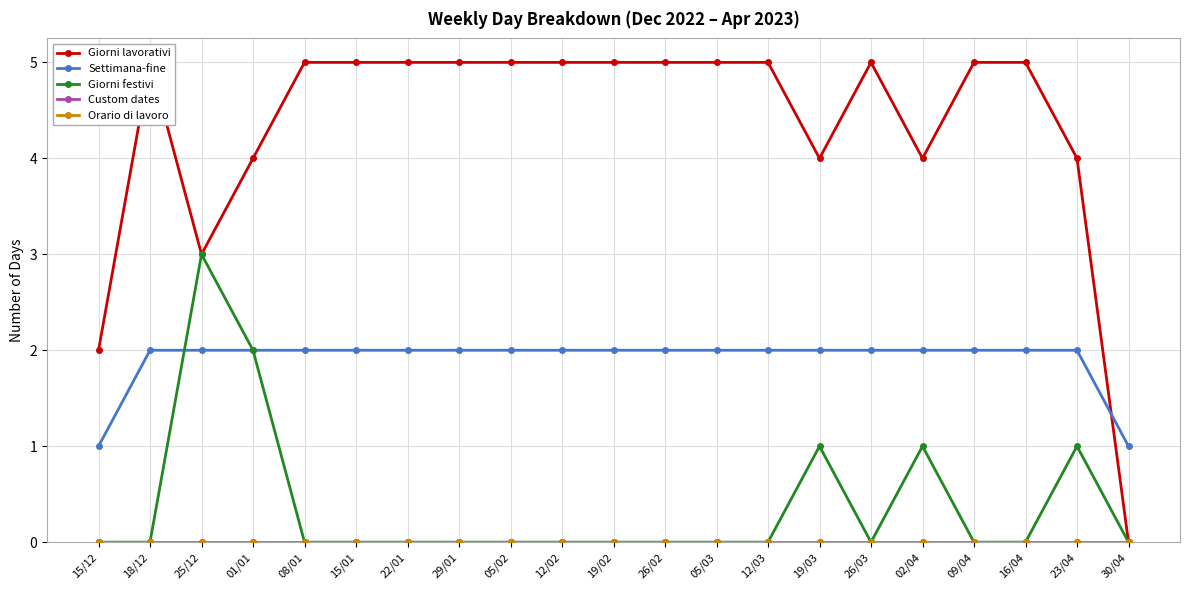

What are all the series names shown in the legend?

Giorni lavorativi, Settimana-fine, Giorni festivi, Custom dates, Orario di lavoro